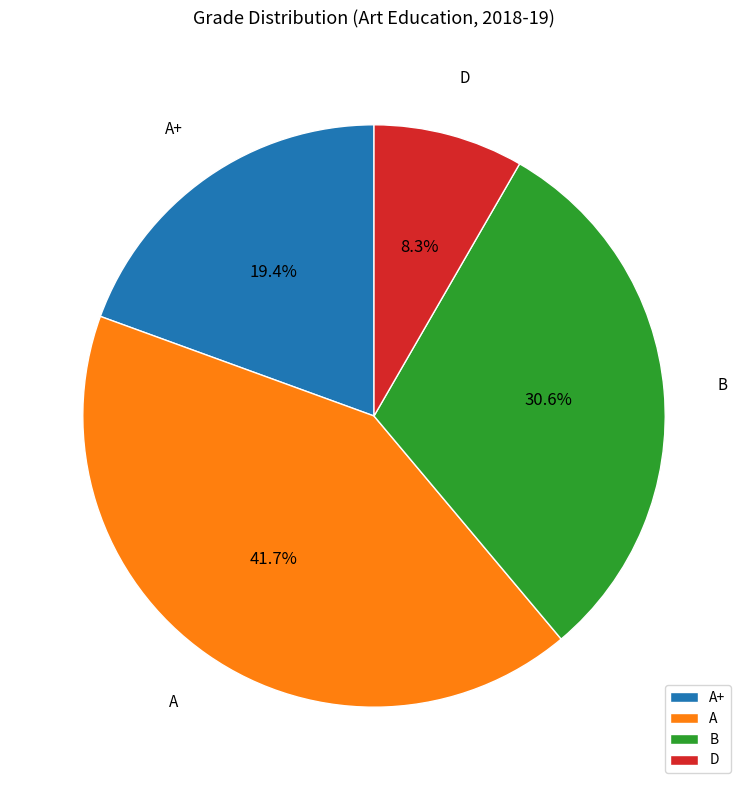

Is there any slice that represents more than half of the pie?

No